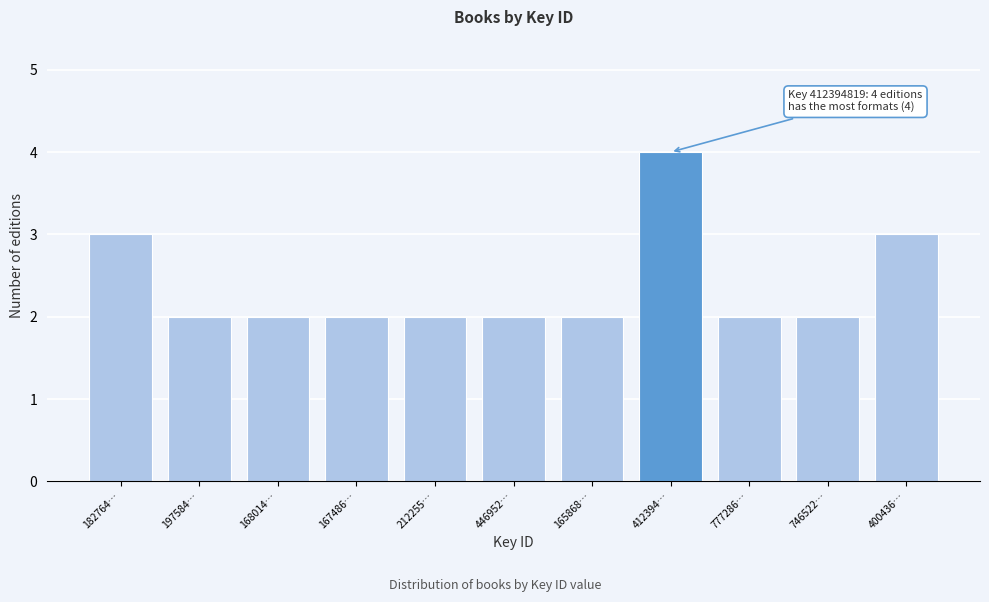

Reading right to left, extract all data points from this chart.

3	2	2	4	2	2	2	2	2	2	3